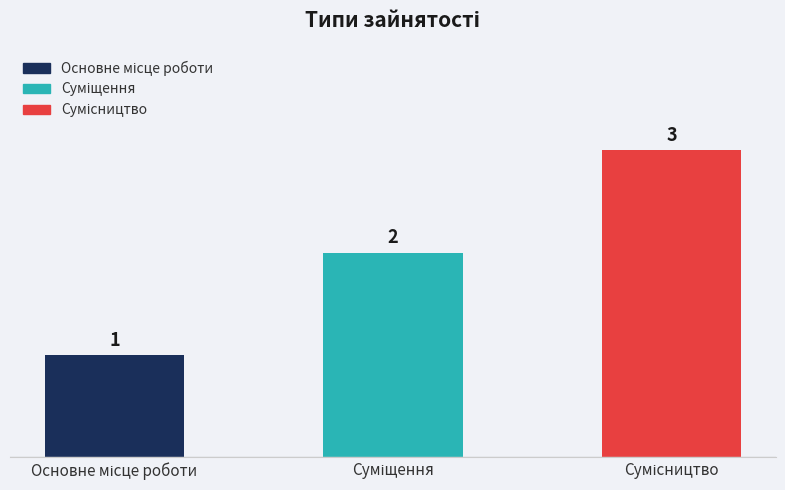

How many values are between 1 and 3?

3